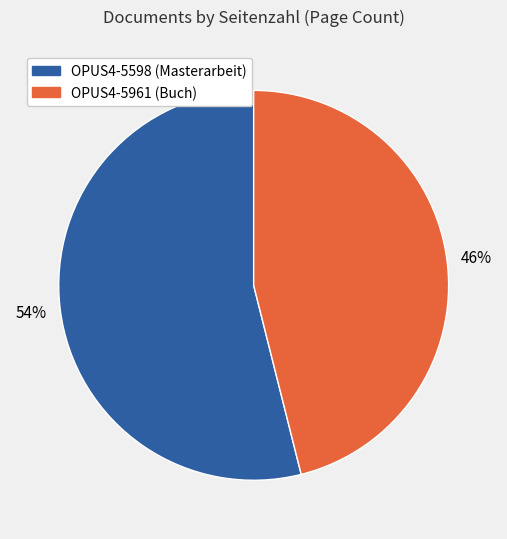

Which slice represents more than half of the pie?

OPUS4-5598